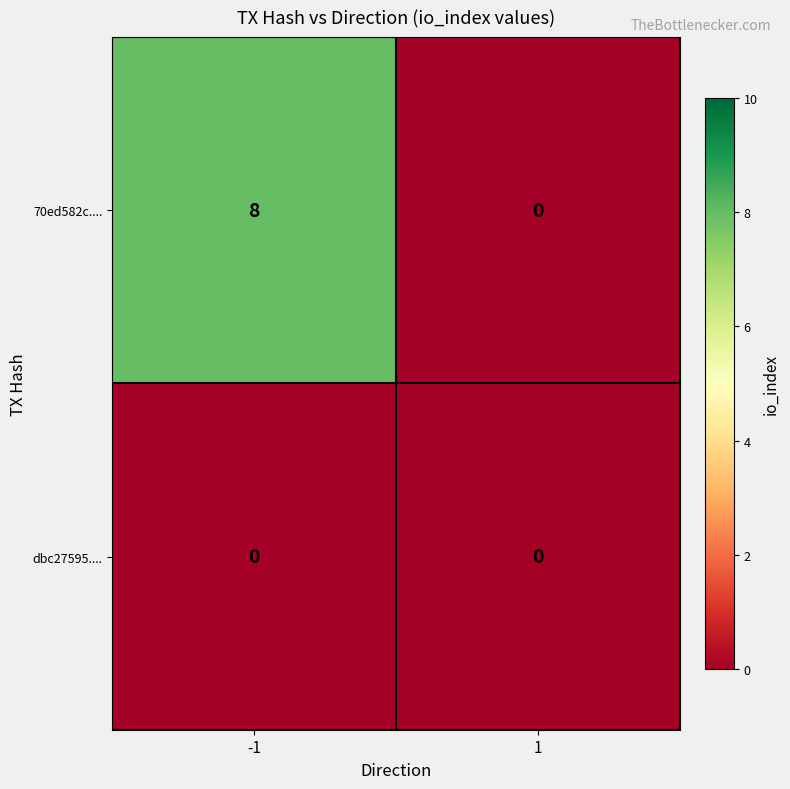

List the series in order of their overall mean, lowest first.

dbc27595...., 70ed582c....